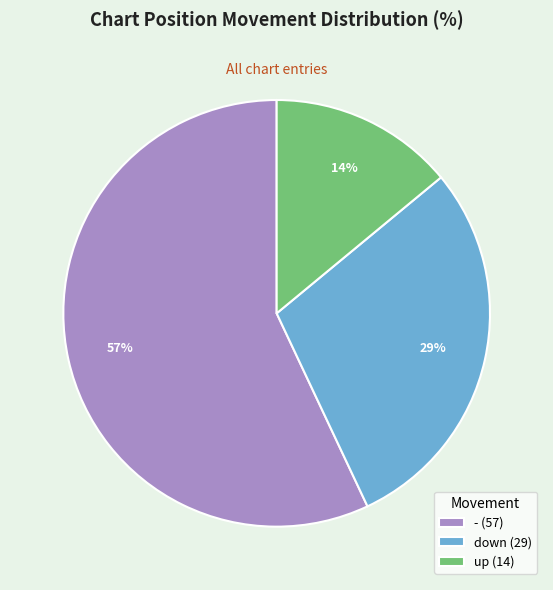

To the nearest percent, what is the difference between the - and up slice percentages?

43%